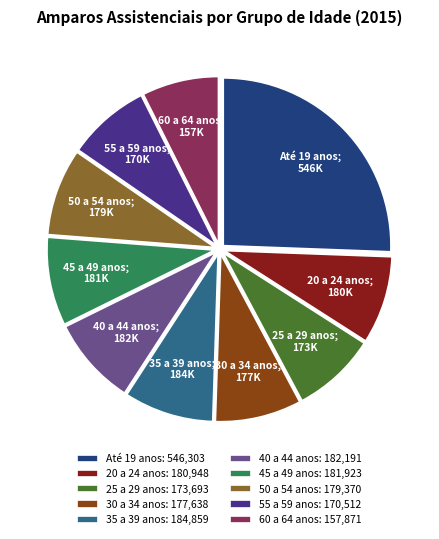

What is the ratio of the value at 30 a 34 anos: 177,638 to the value at 25 a 29 anos: 173,693?

1.0